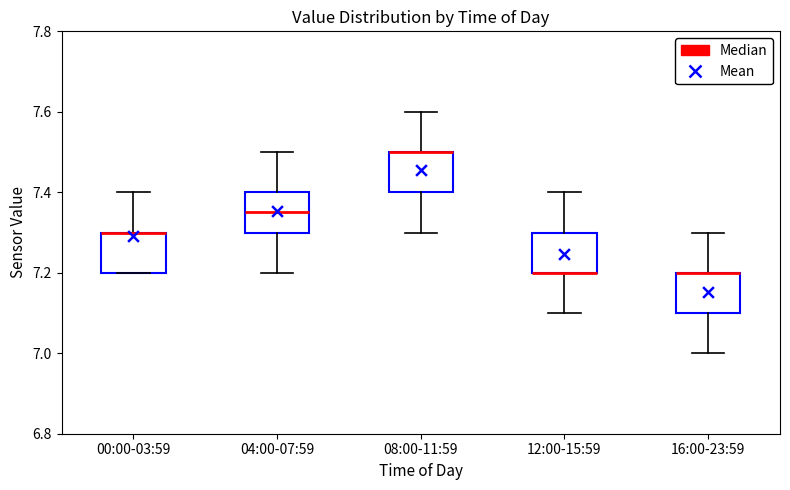

Reading left to right, read every box against the y-axis: the position of its median line, the range the box covers, and the ends of its whiskers. The values are not printed on the chart, so give them approximately, as read against the axis.

00:00-03:59: median 7.30 (drawn on the box's upper edge), box 7.20 to 7.30, whiskers 7.20 to 7.40
04:00-07:59: median 7.36, box 7.30 to 7.40, whiskers 7.20 to 7.50
08:00-11:59: median 7.50 (drawn on the box's upper edge), box 7.40 to 7.50, whiskers 7.30 to 7.60
12:00-15:59: median 7.20 (drawn on the box's lower edge), box 7.20 to 7.30, whiskers 7.10 to 7.40
16:00-23:59: median 7.20 (drawn on the box's upper edge), box 7.10 to 7.20, whiskers 7.00 to 7.30